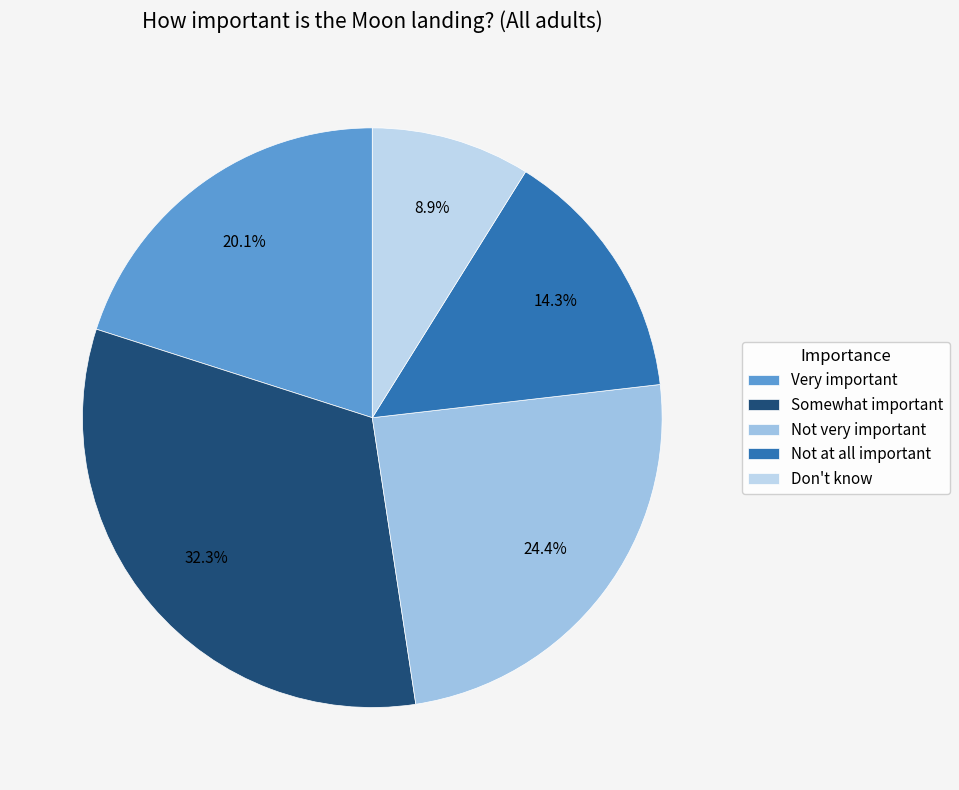

To the nearest percent, what percentage of the pie is Not at all important?

14%